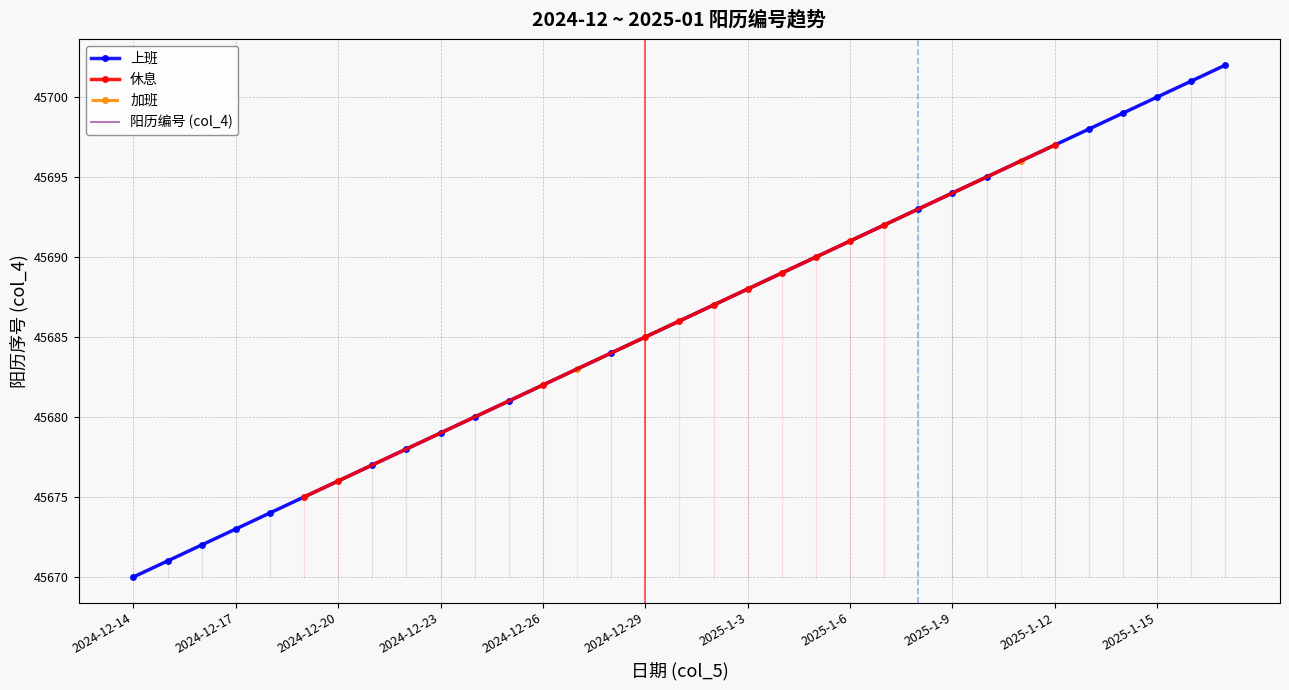

Reading right to left, what are all the values shown in this chart?

45702	45701	45700	45699	45698	45697	45696	45695	45694	45693	45692	45691	45690	45689	45688	45687	45686	45685	45684	45683	45682	45681	45680	45679	45678	45677	45676	45675	45674	45673	45672	45671	45670